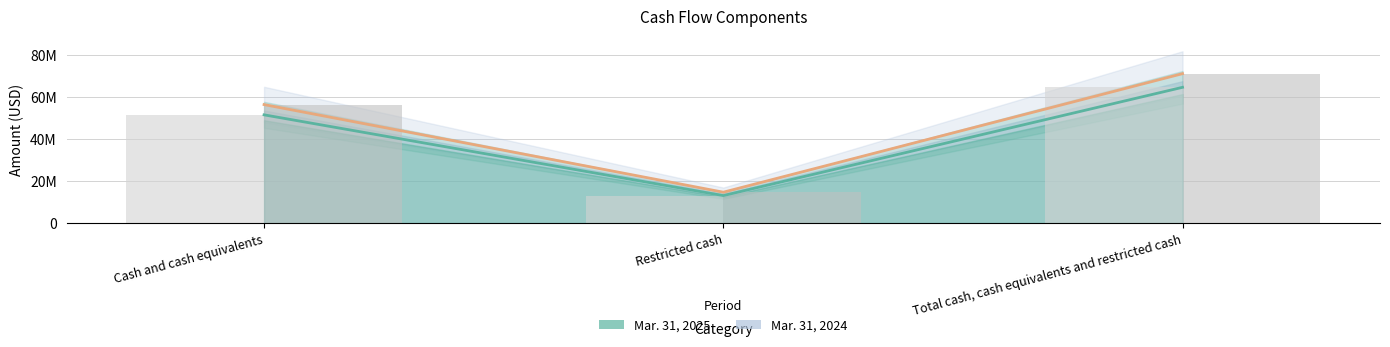

What is the spread (max minus min) of values at Restricted cash?

1606326